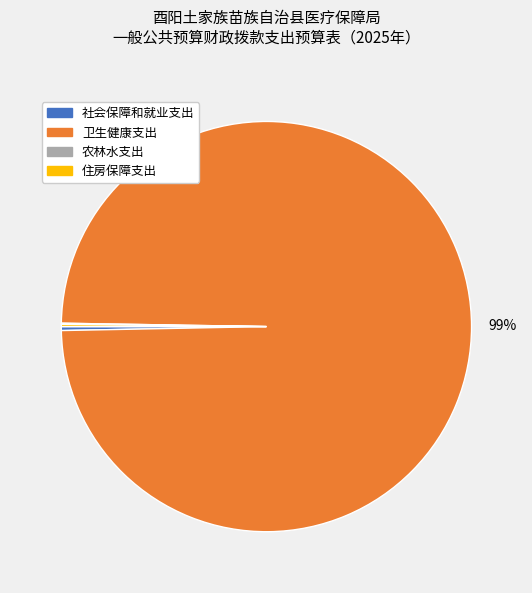

To the nearest percent, what is the average slice percentage?

25%